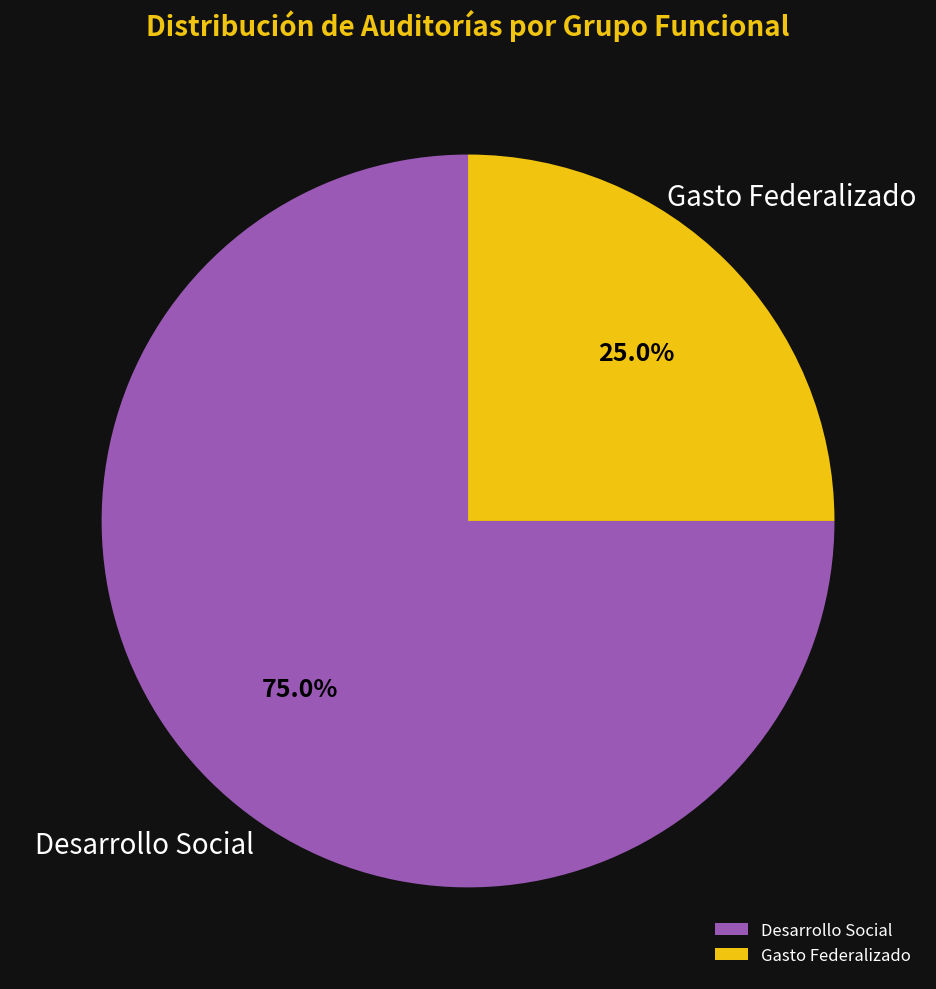

Is it true that Desarrollo Social is 81% of the pie?

False